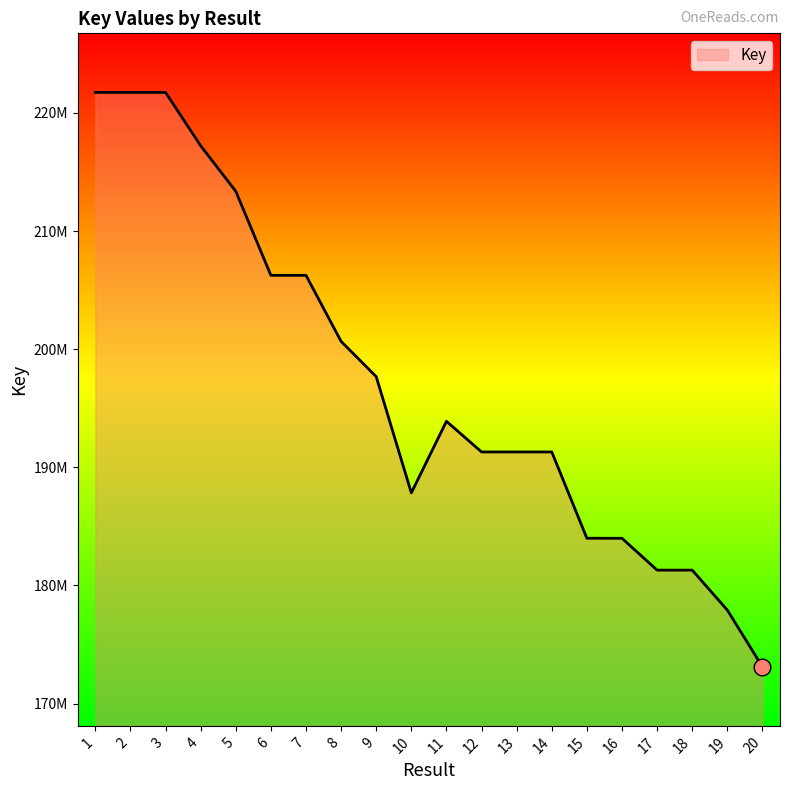

At which label does the data first exceed 193895313?

1